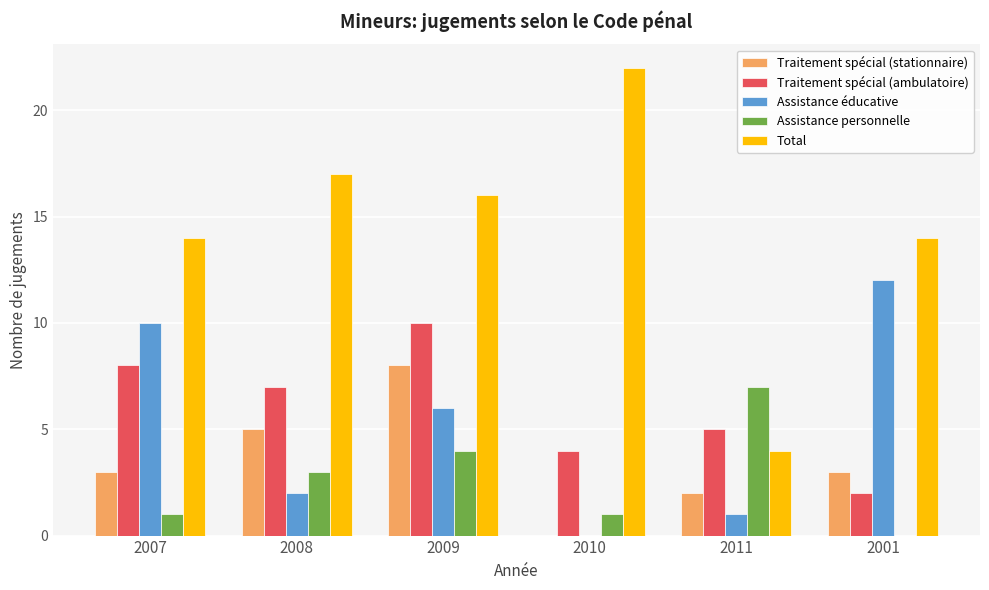

Between 2009 and 2001, which series saw the biggest shift?

Traitement spécial (ambulatoire)